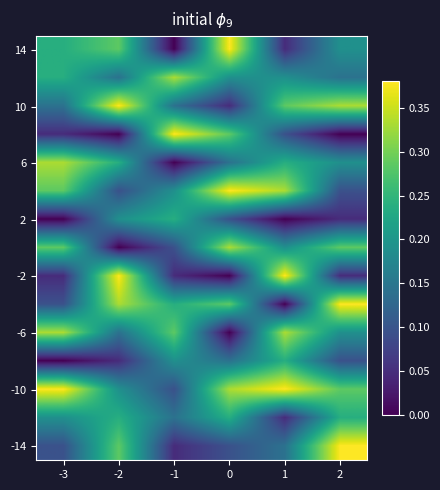

Which has a higher value, -3 or 1?

-3